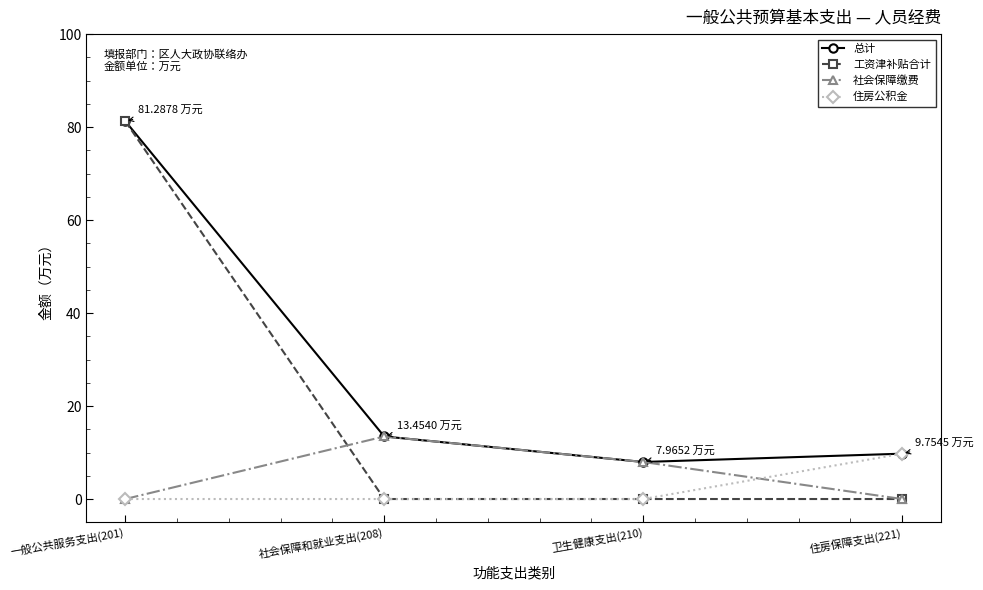

What is the maximum value shown in the chart?

81.3